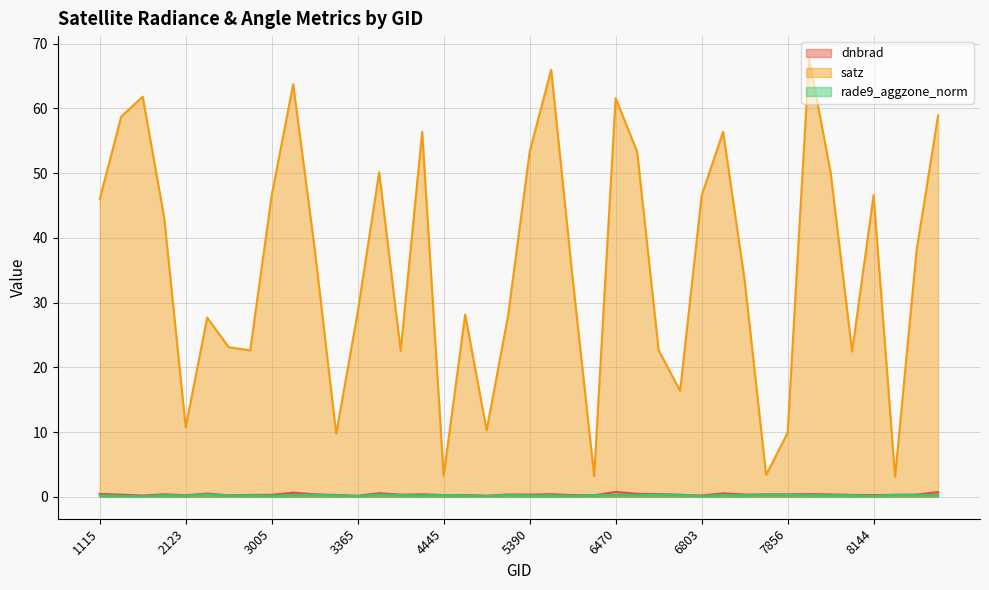

True or false: rade9_aggzone_norm has a value of 0.4 at 6974.

True